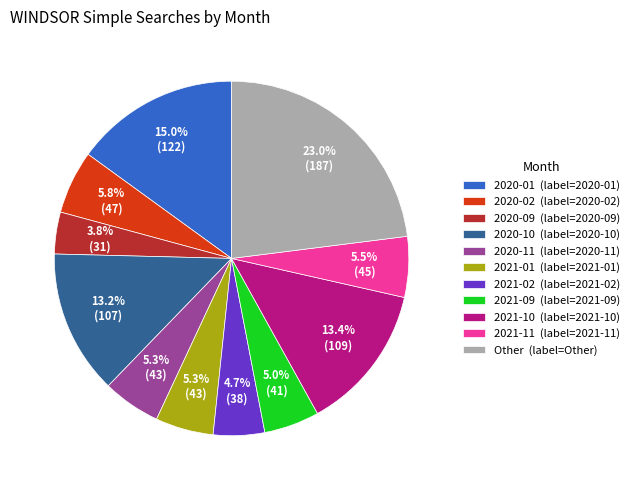

Is 2020-10 (label=2020-10) the majority of the pie?

No